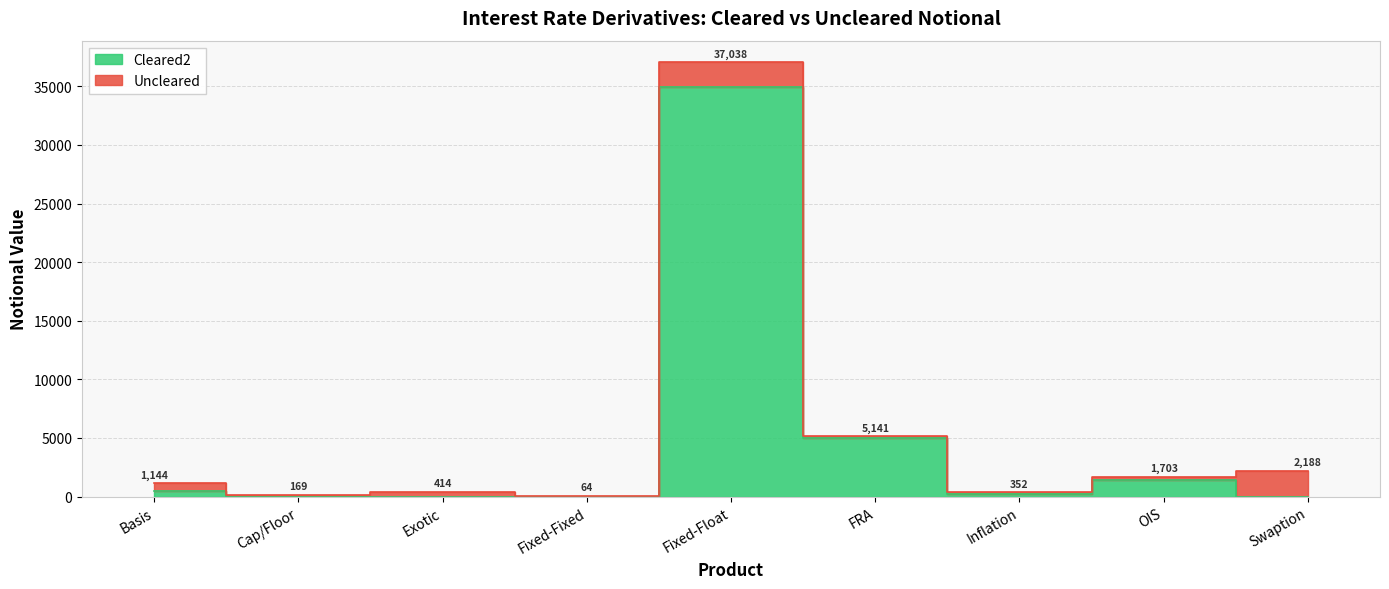

How many points are higher than both their immediate neighbors (excluding endpoints)?

2